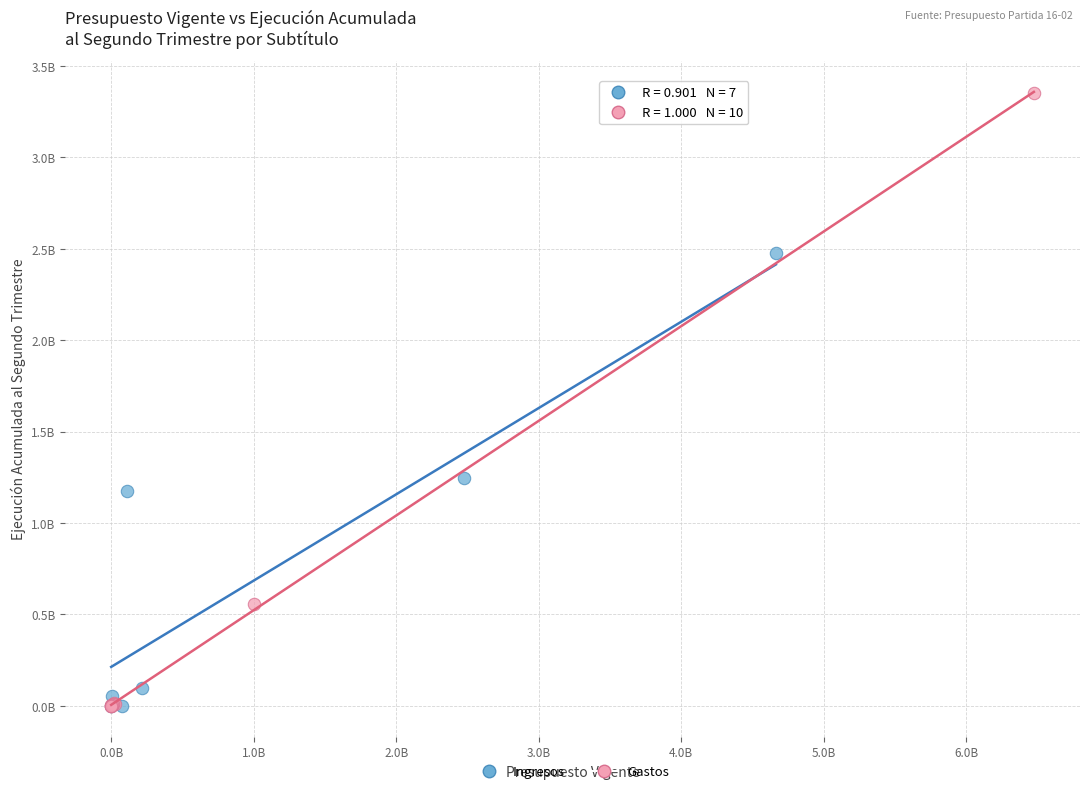

Which series has the largest Y range (max minus min)?

Gastos